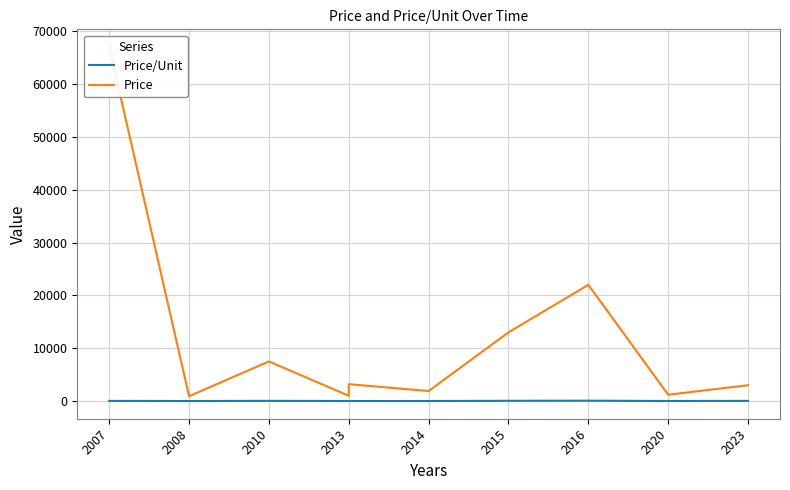

At which label does Price/Unit first exceed 35?

2007